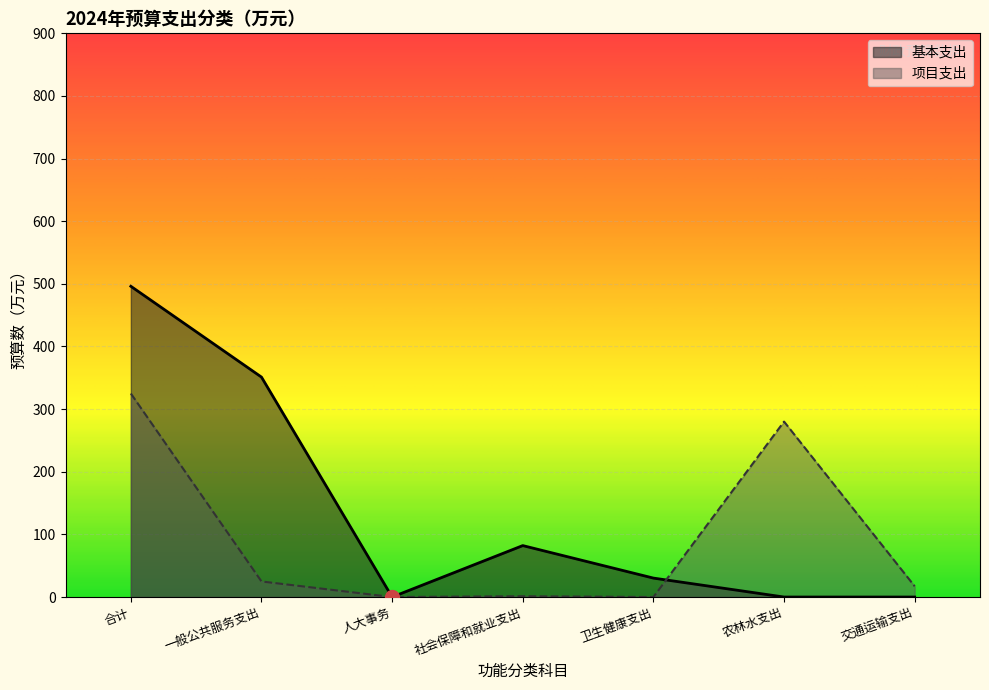

What is the label of the 3rd point from the right?

卫生健康支出